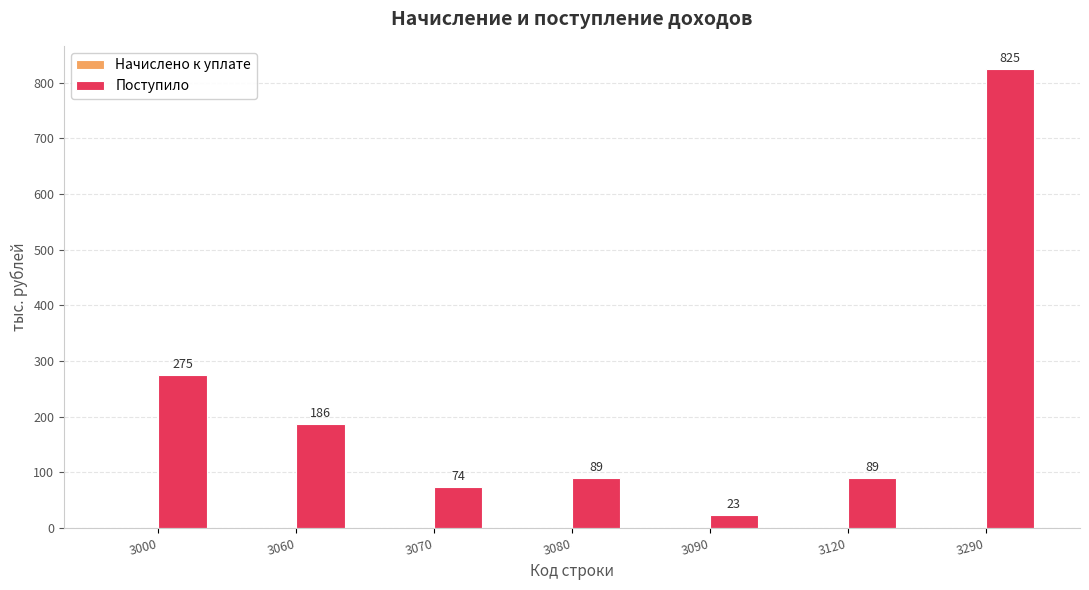

What is the maximum value shown in the chart?

825